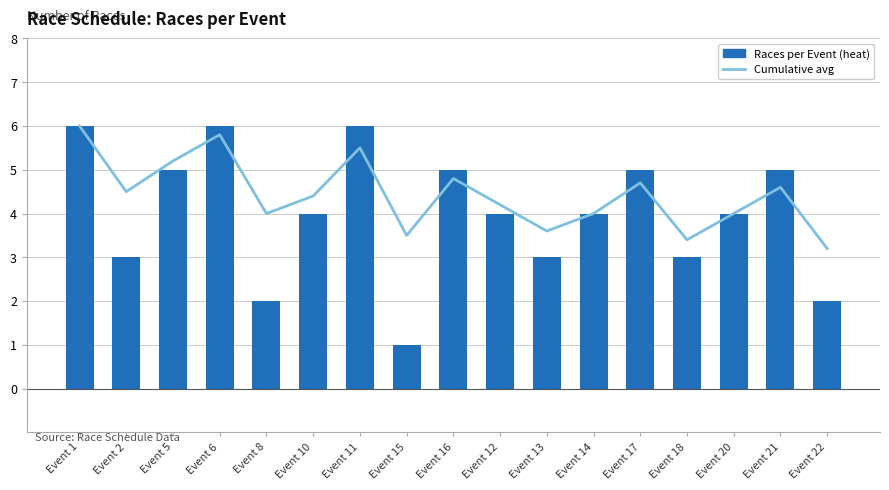

What is the difference between the maximum and minimum values in the Cumulative avg series?

2.8